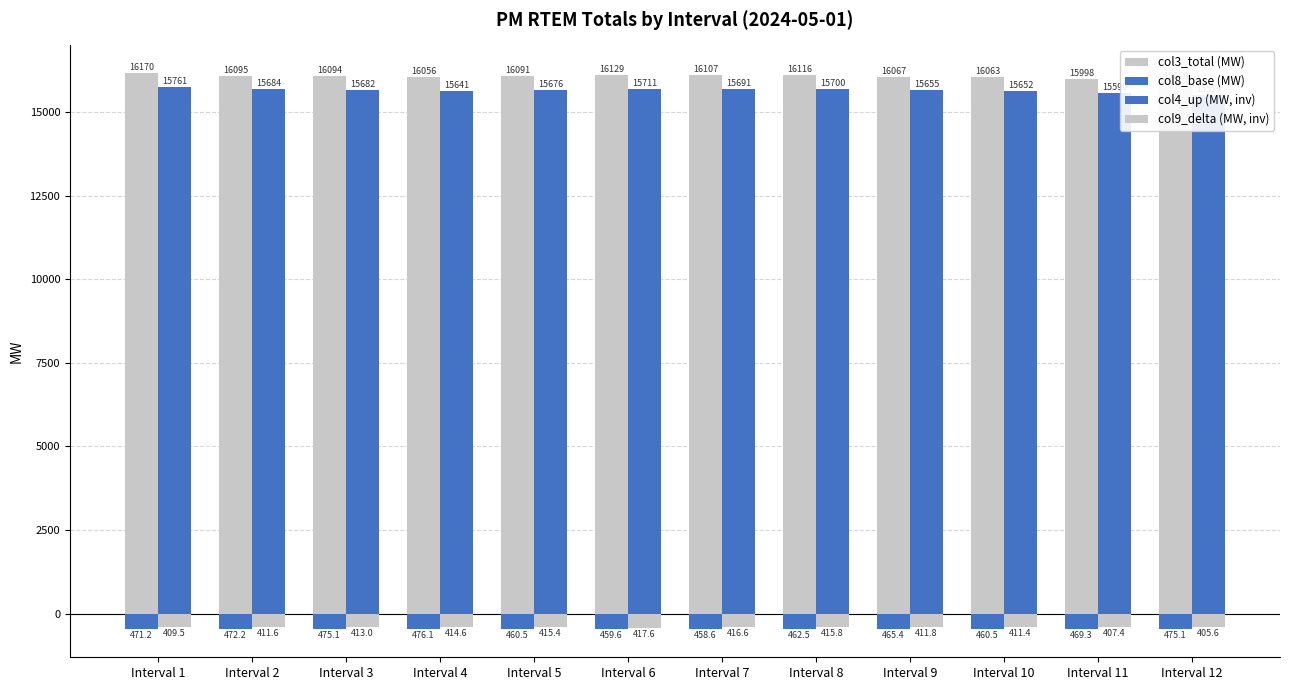

Which has a higher value, Interval 10 or Interval 8?

Interval 8